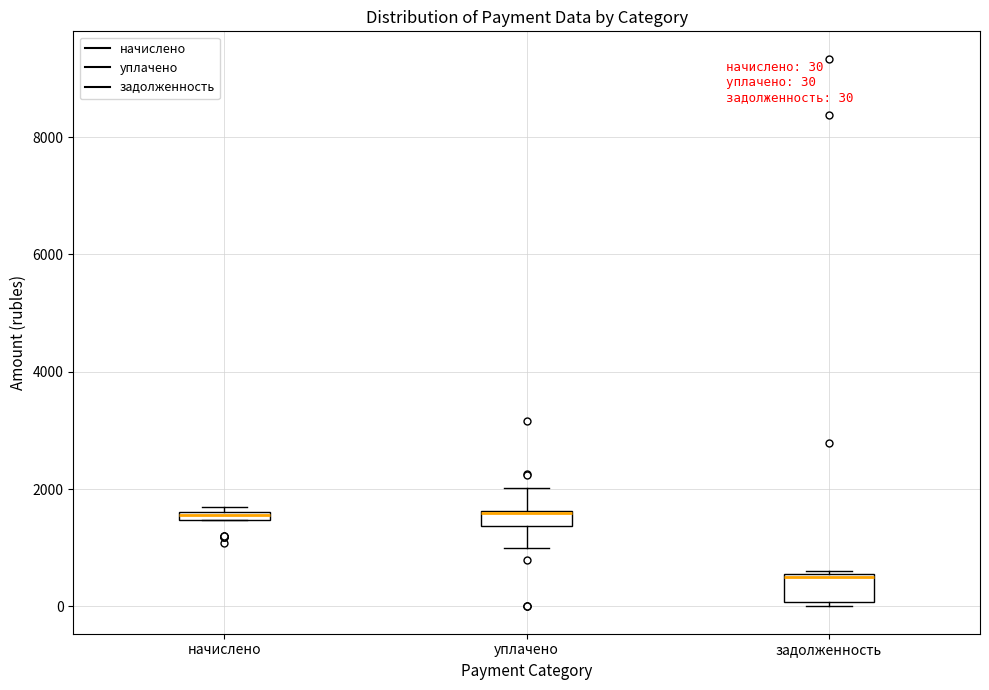

Which box's median line is the lowest?

задолженность